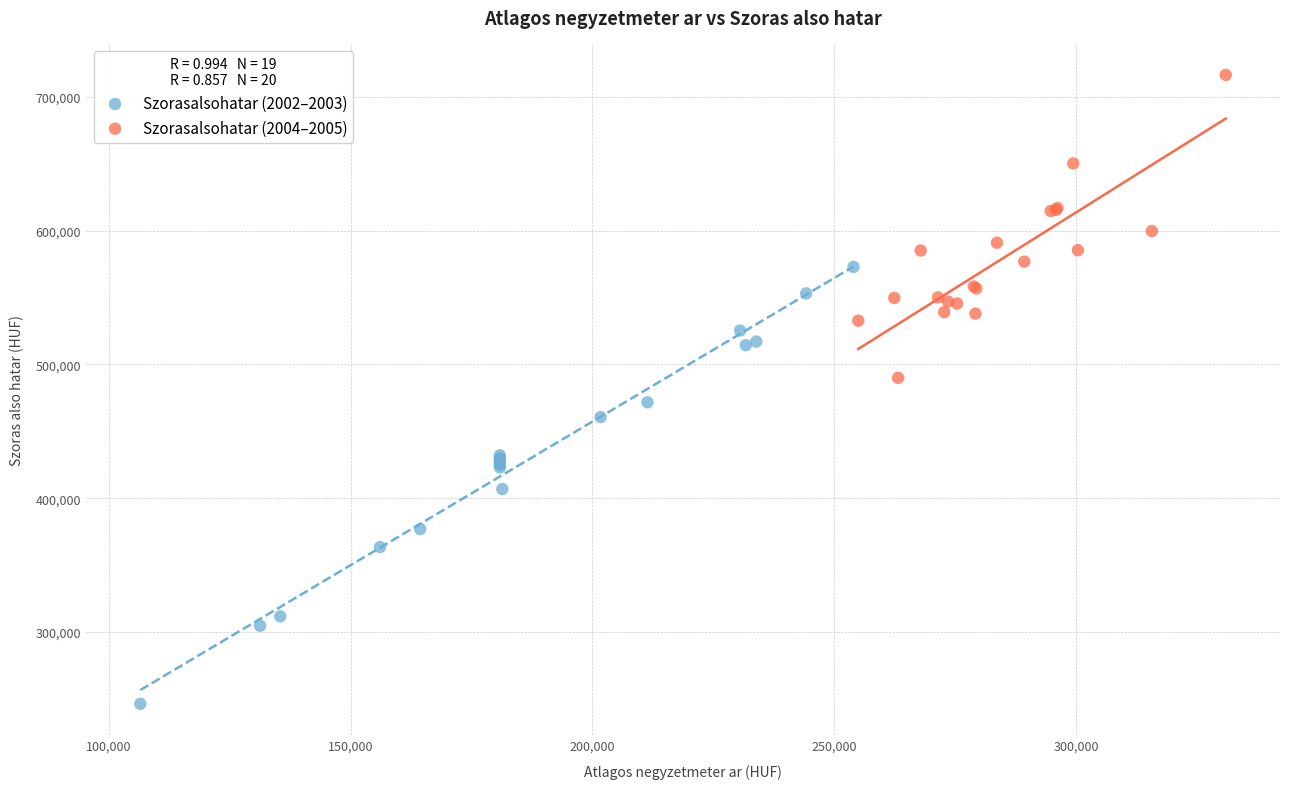

Which series contains the highest Y value?

Szorasalsohatar (2004–2005)